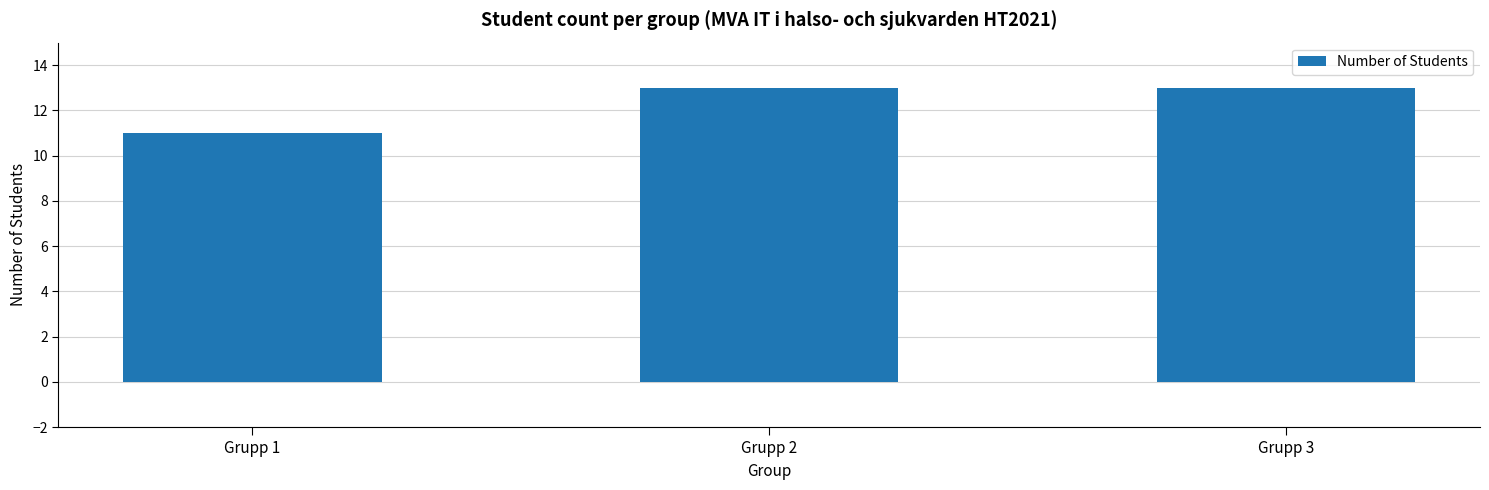

Which label corresponds to the smallest value in the chart?

Grupp 1